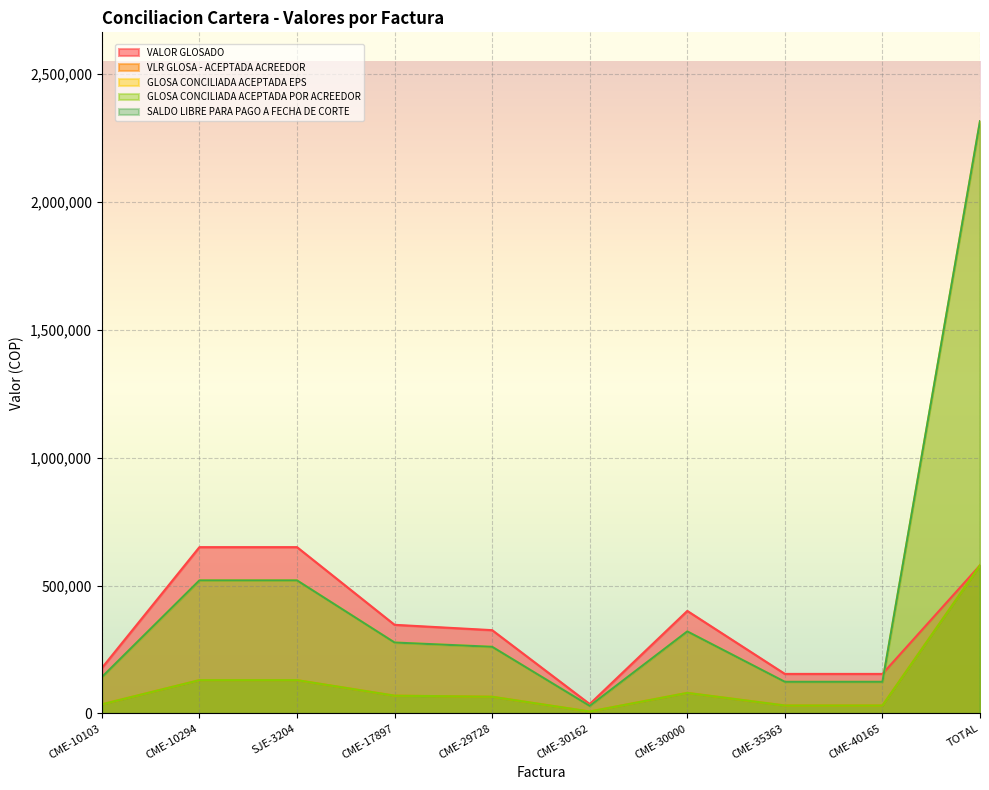

Rank the categories by VLR GLOSA - ACEPTADA ACREEDOR value from highest to lowest.

TOTAL, CME-10294, SJE-3204, CME-30000, CME-17897, CME-29728, CME-10103, CME-35363, CME-40165, CME-30162